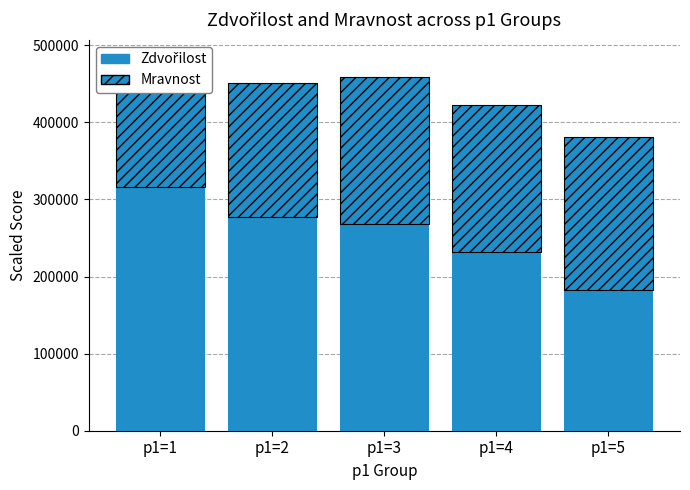

What is the difference between the maximum and second lowest values in the Zdvořilost series?

84326.9